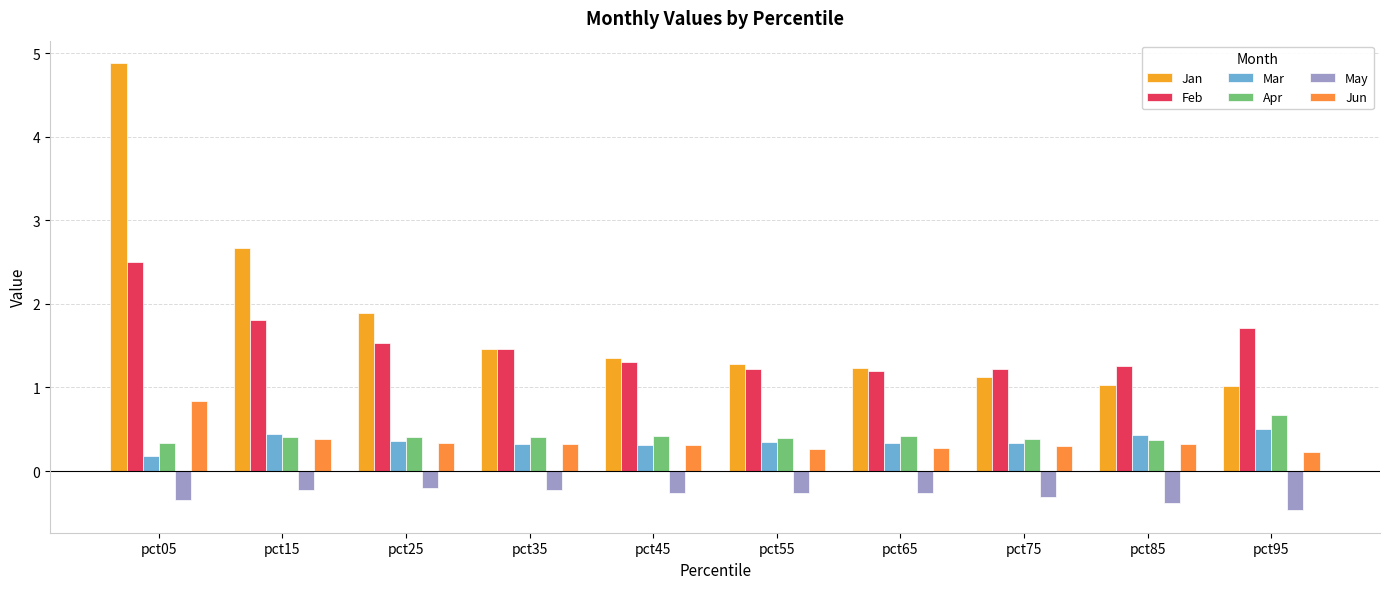

Where is May nearest to the value 0?

pct25